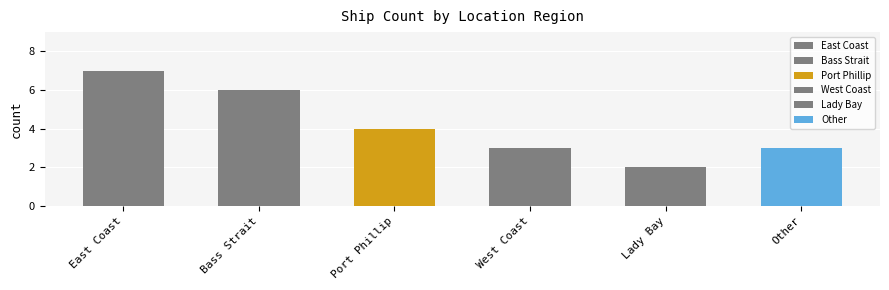

What is the difference between the maximum and minimum values?

5